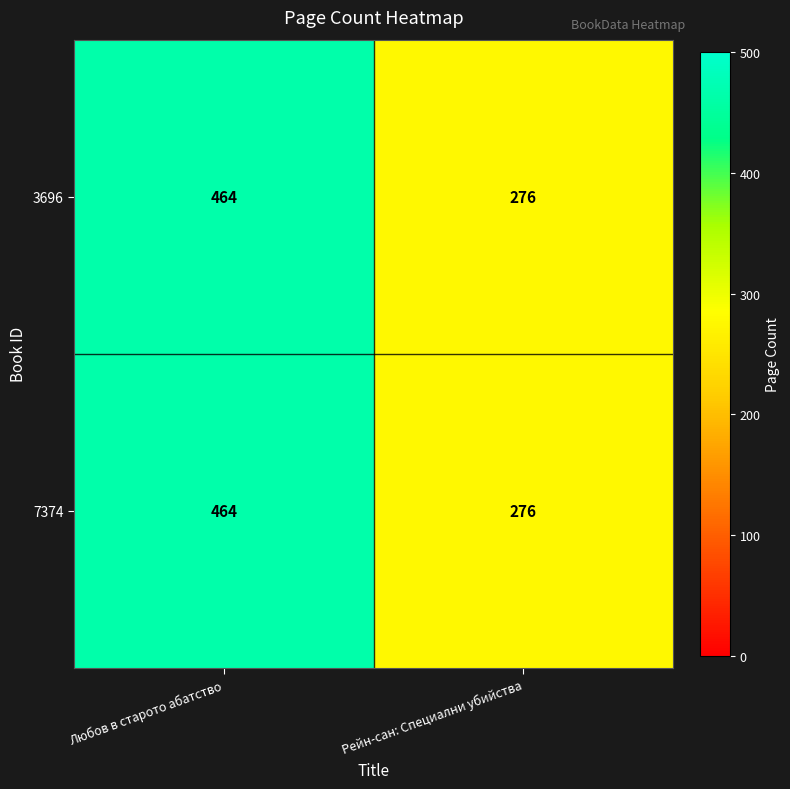

Reading right to left, extract all data points from this chart.

3696: Рейн-сан: Специални убийства=276	Любов в старото абатство=464
7374: Рейн-сан: Специални убийства=276	Любов в старото абатство=464